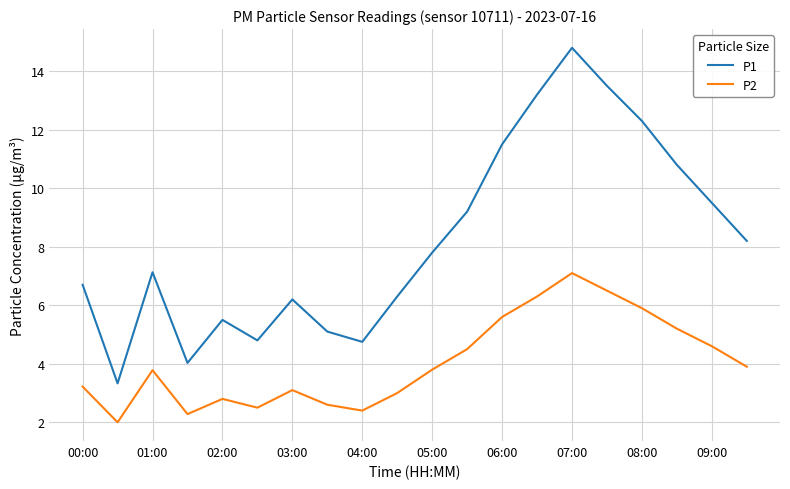

Reading left to right, what are all the values shown in this chart?

P1: 6.7	3.3	7.1	4.0	5.5	4.8	6.2	5.1	4.8	6.3	7.8	9.2	11.5	13.2	14.8	13.5	12.3	10.8	9.5	8.2
P2: 3.2	2.0	3.8	2.3	2.8	2.5	3.1	2.6	2.4	3.0	3.8	4.5	5.6	6.3	7.1	6.5	5.9	5.2	4.6	3.9